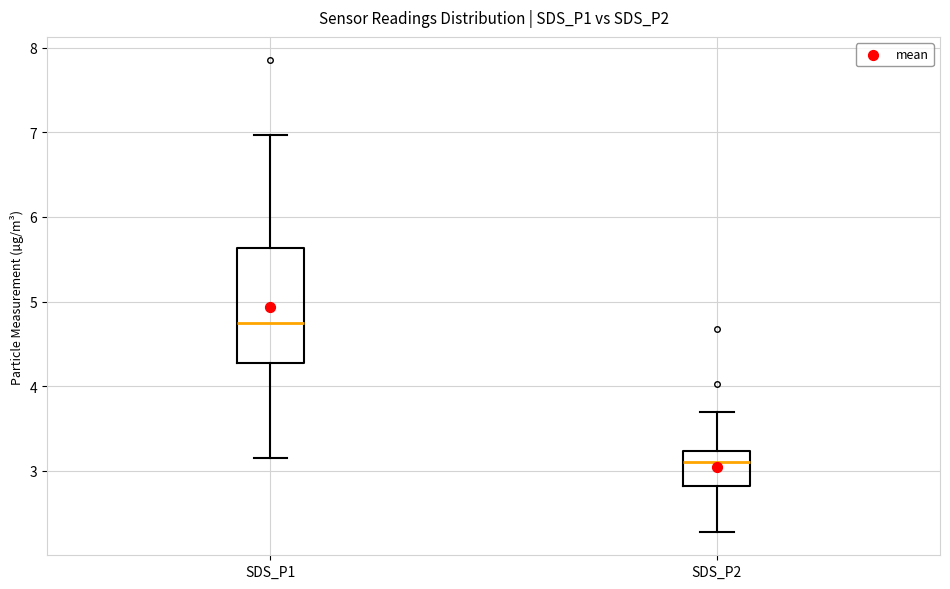

Which box has the highest median line?

SDS_P1